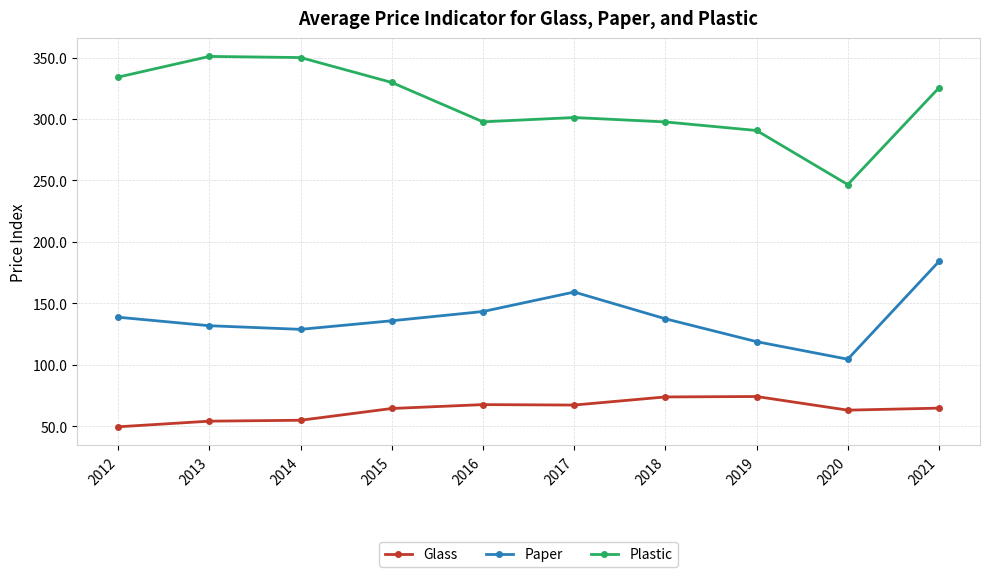

What is the difference between the second highest and minimum values in the Glass series?

24.3